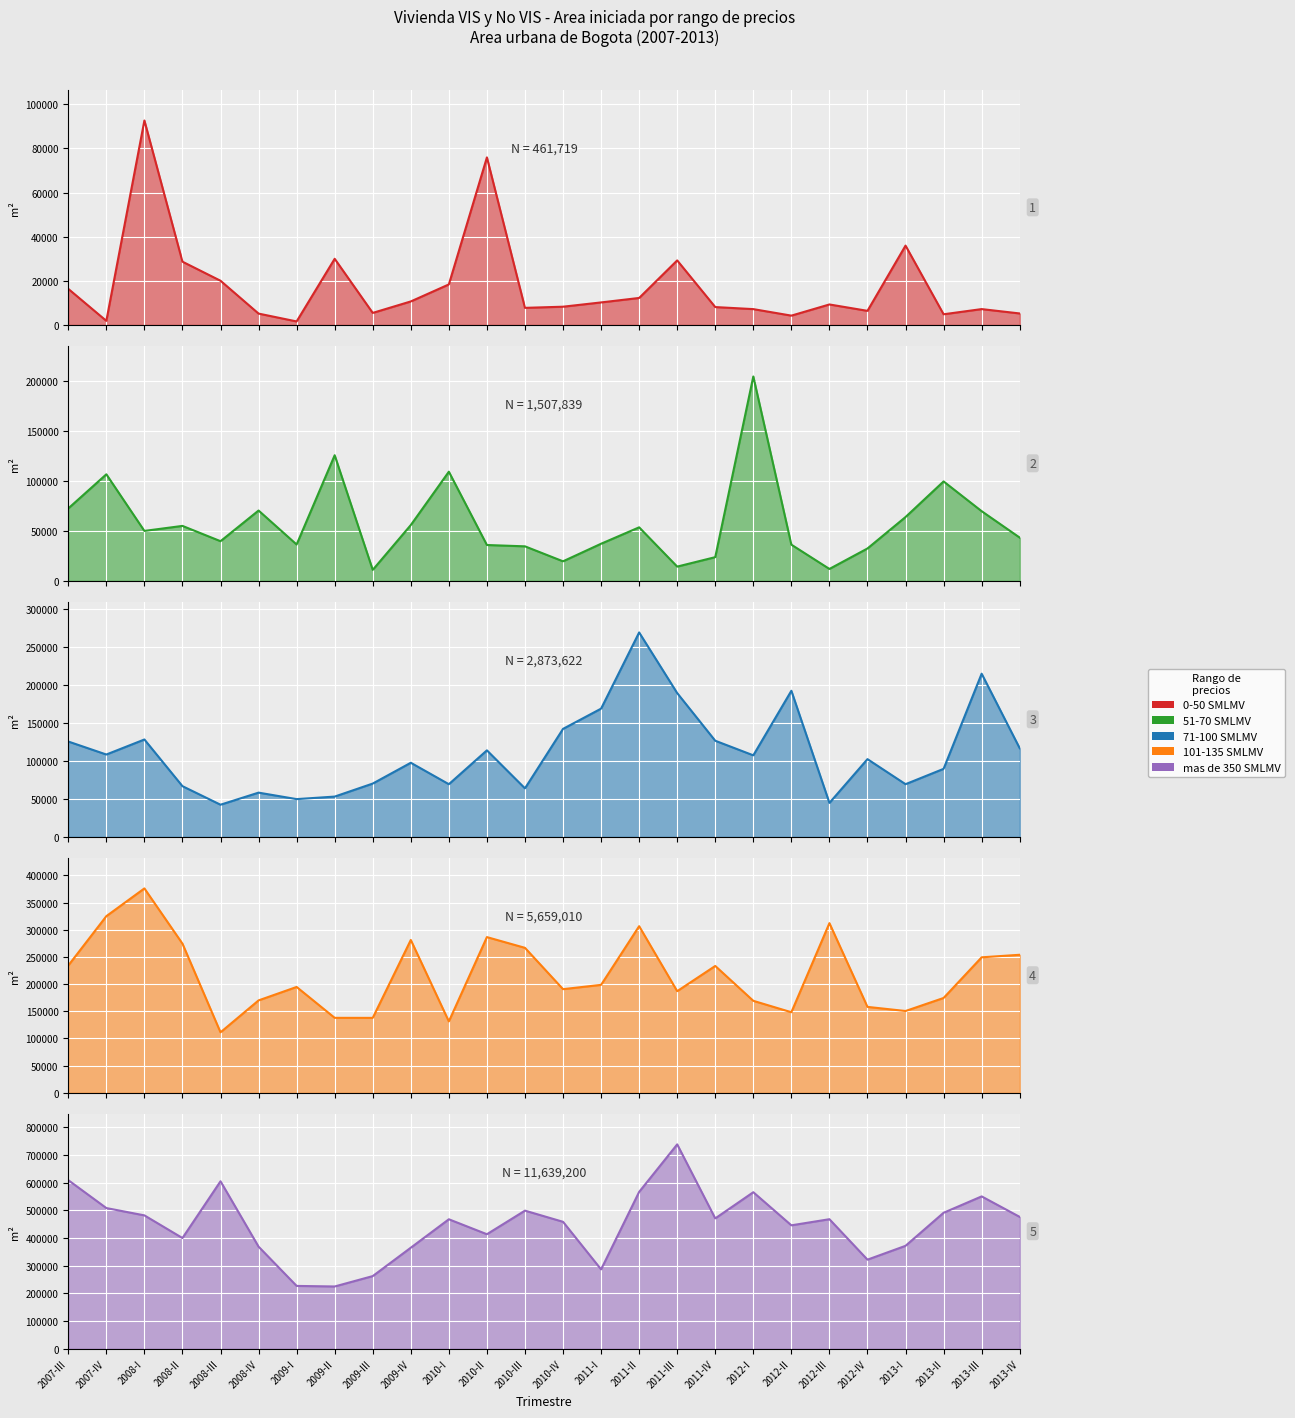

At which category is the sum across all series the highest?

2011-II